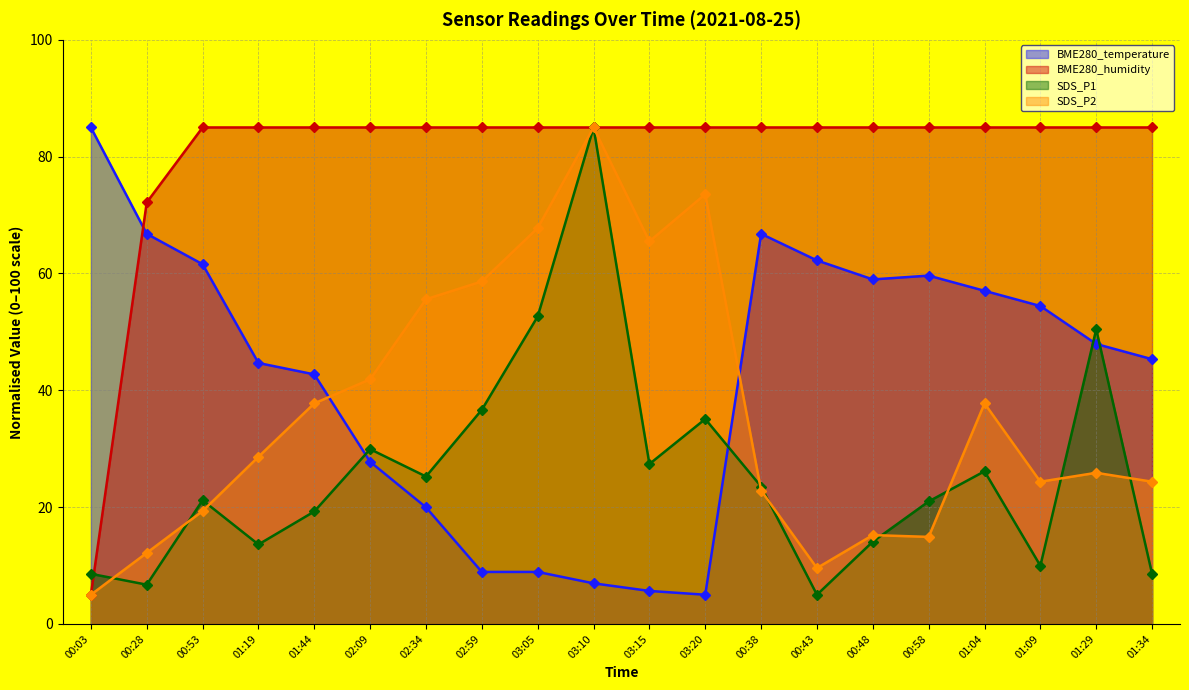

What is the minimum value shown in the chart?

5.0